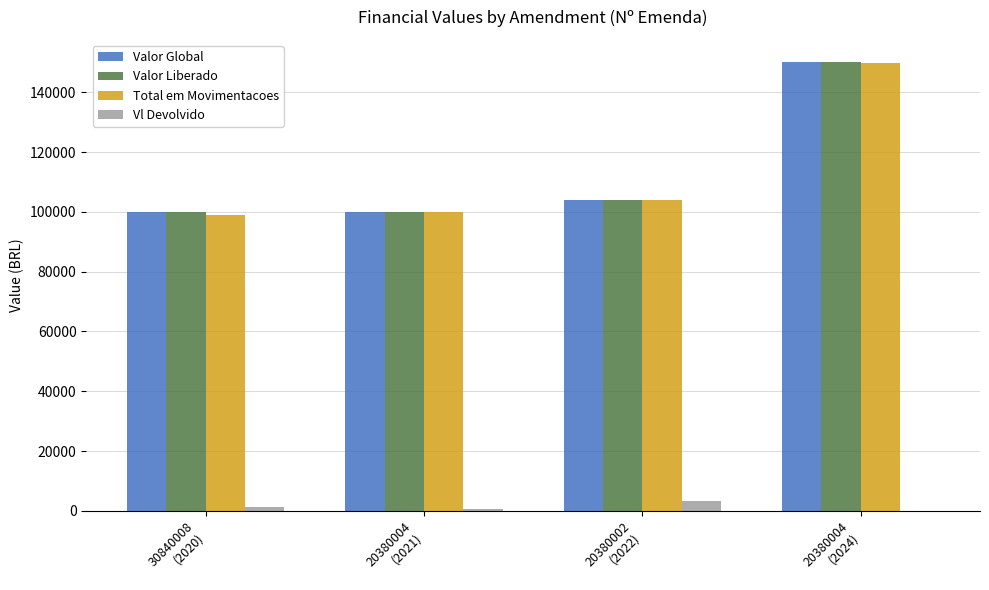

What is the difference between the Total em Movimentacoes values at 20380002
(2022) and 20380004
(2024)?

45922.2